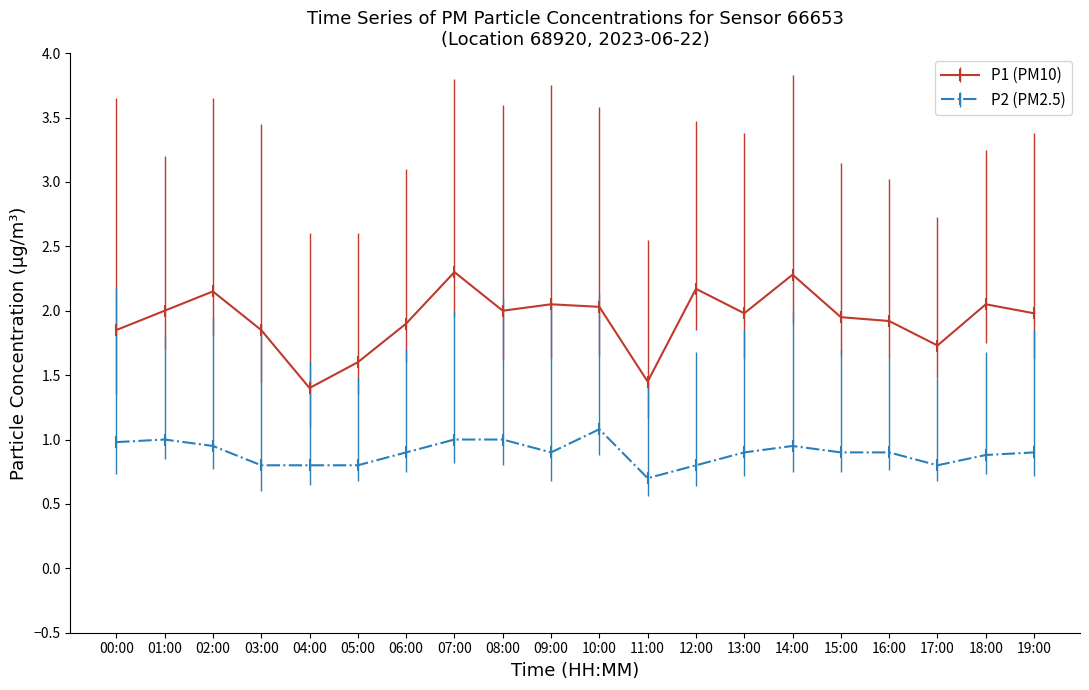

True or false: P1 (PM10) and P2 (PM2.5) intersect in this chart.

False